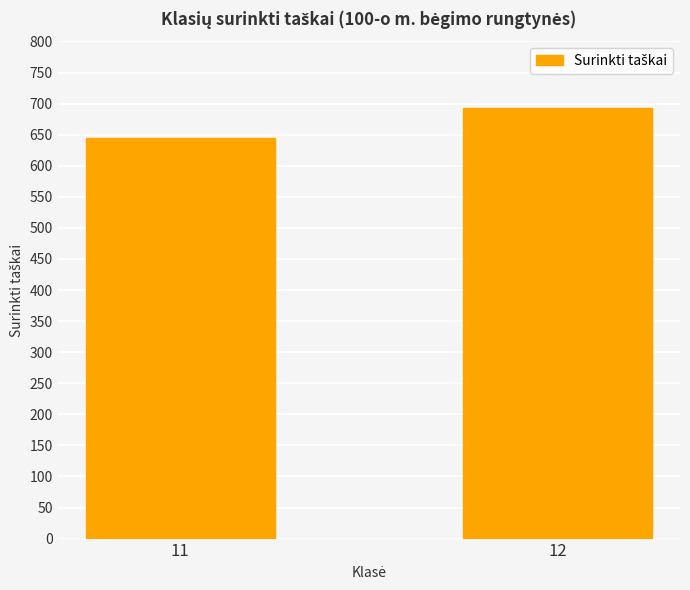

What is the change in value from 11 to 12?

+49